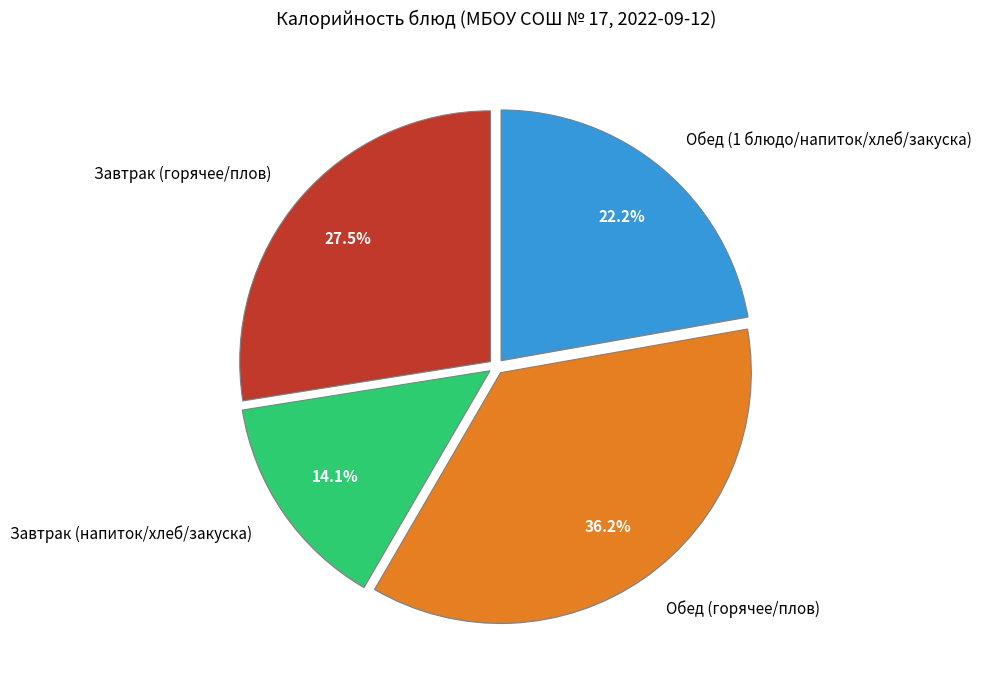

How much of the chart is everything except Завтрак (горячее/плов)?

72.5%